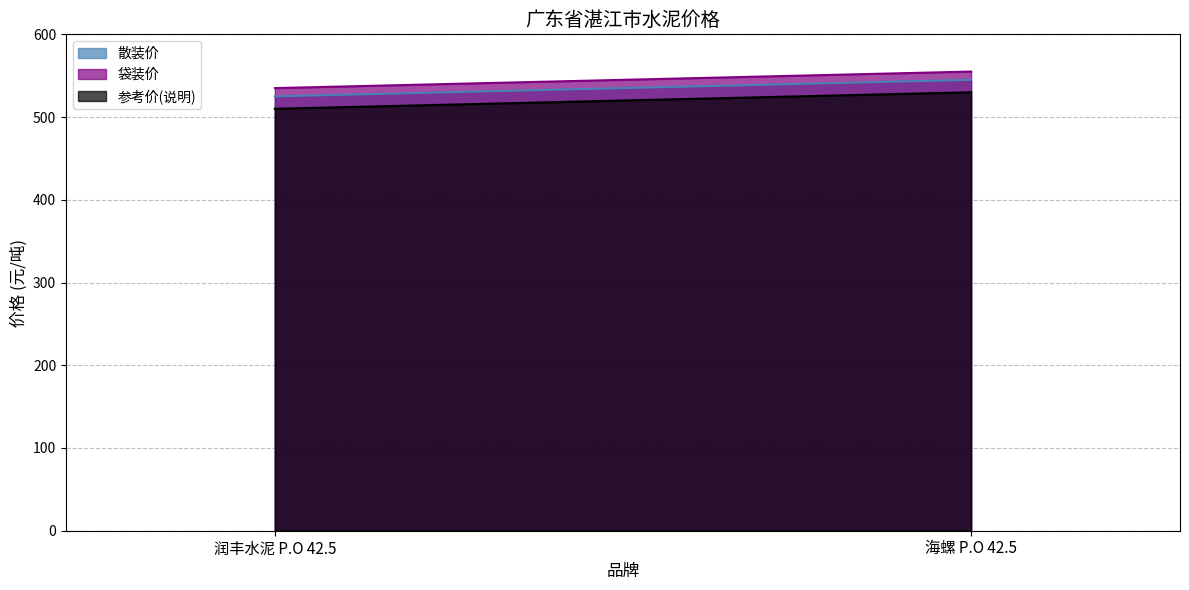

Which series changed the most between 润丰水泥 P.O 42.5 and 海螺 P.O 42.5?

散装价